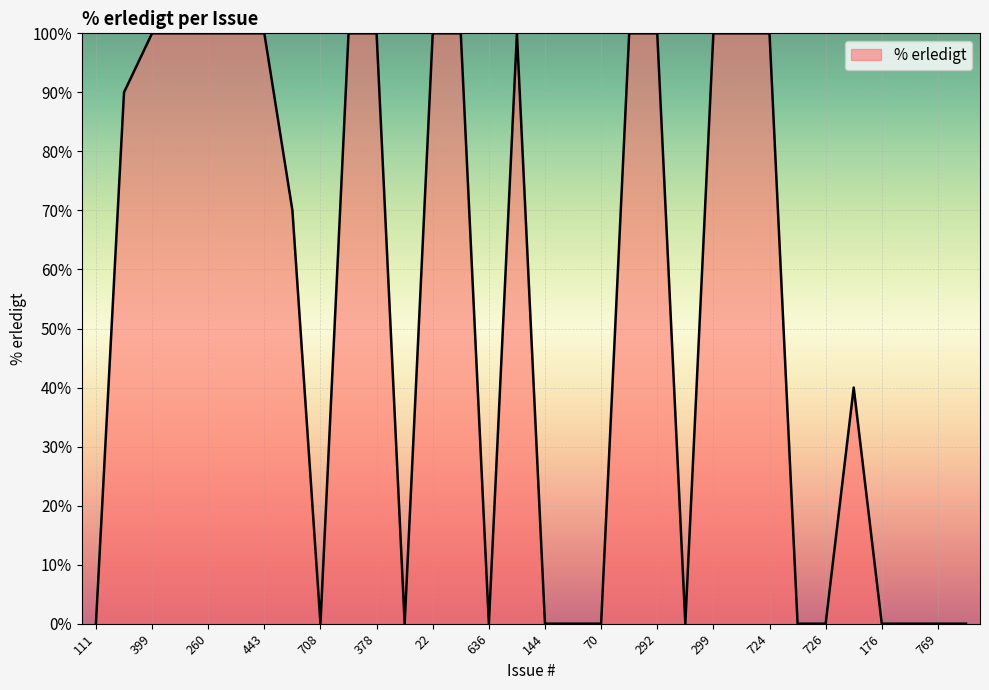

What is the sum of all values?

1700